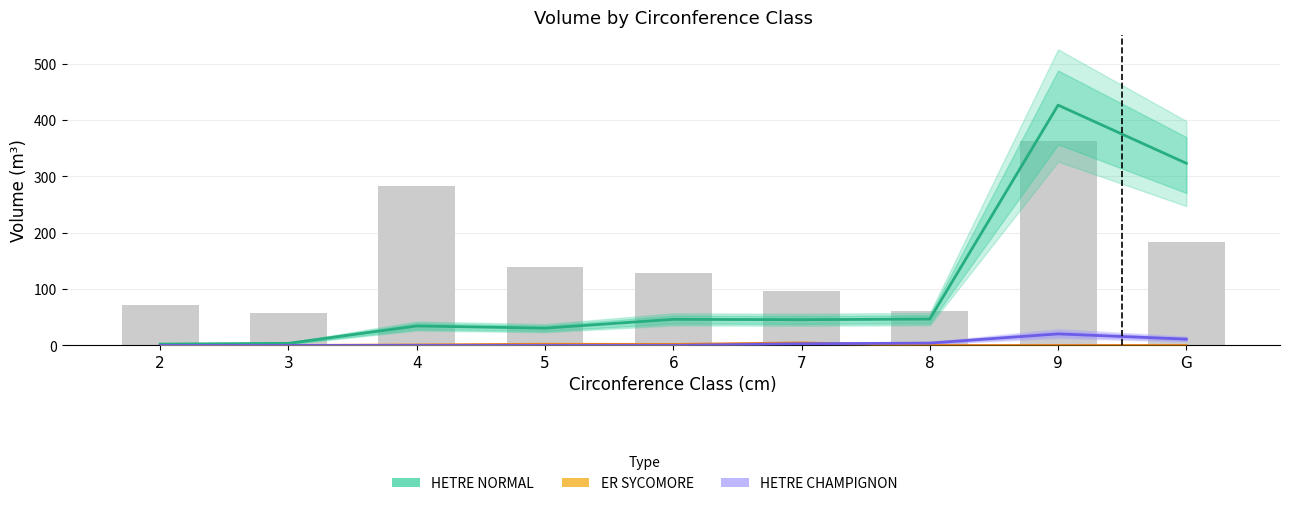

What is the lowest value of the HETRE NORMAL series?

2.4